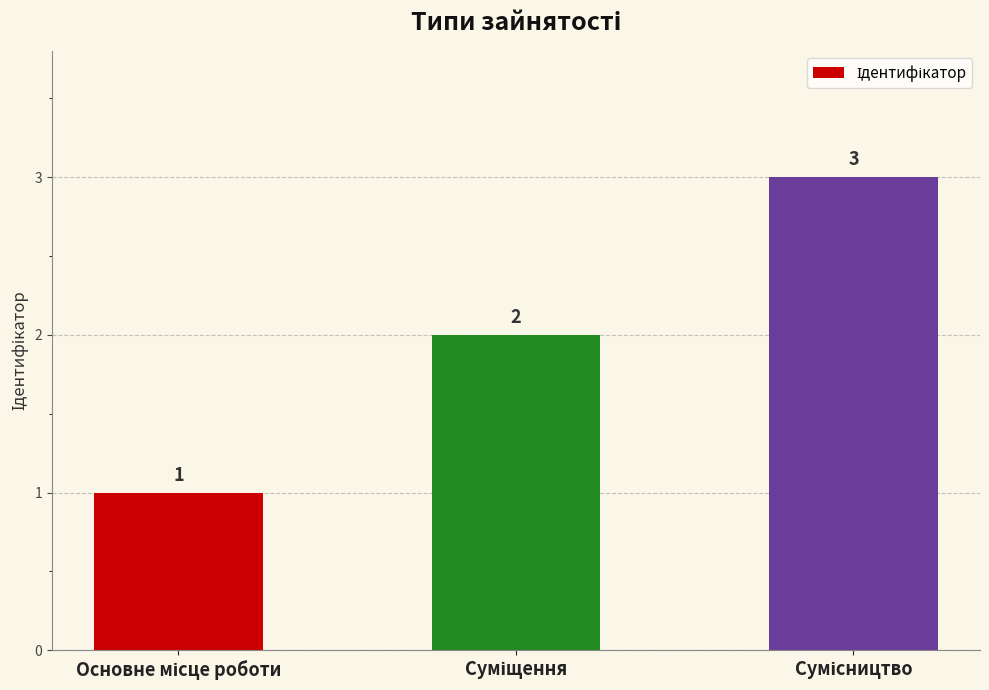

What is the value of the 1st bar from the left?

1